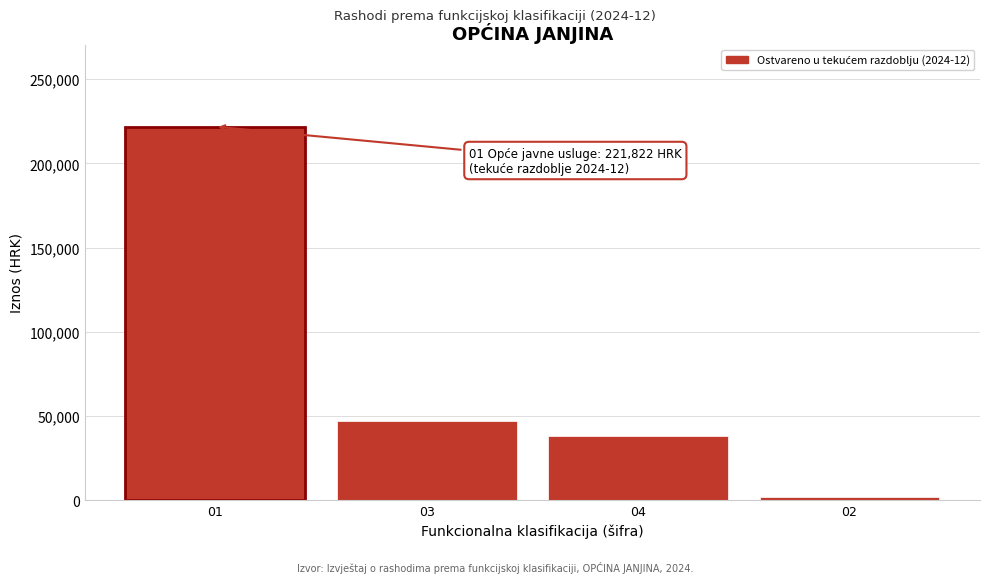

Reading left to right, what are all the values shown in this chart?

01=221822.3	03=47056.3	04=38000.0	02=1800.0